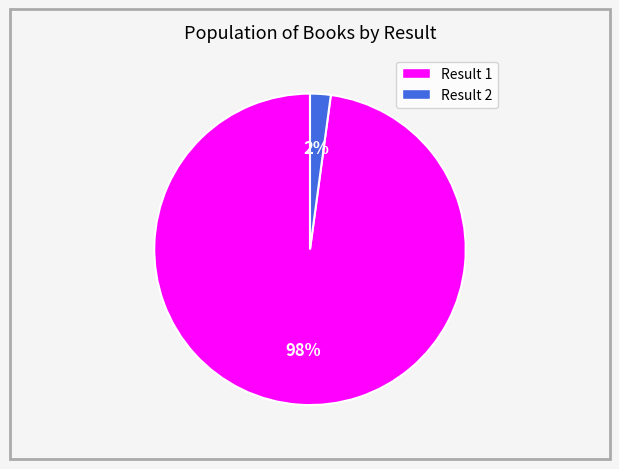

Is there any slice that represents more than half of the pie?

Yes